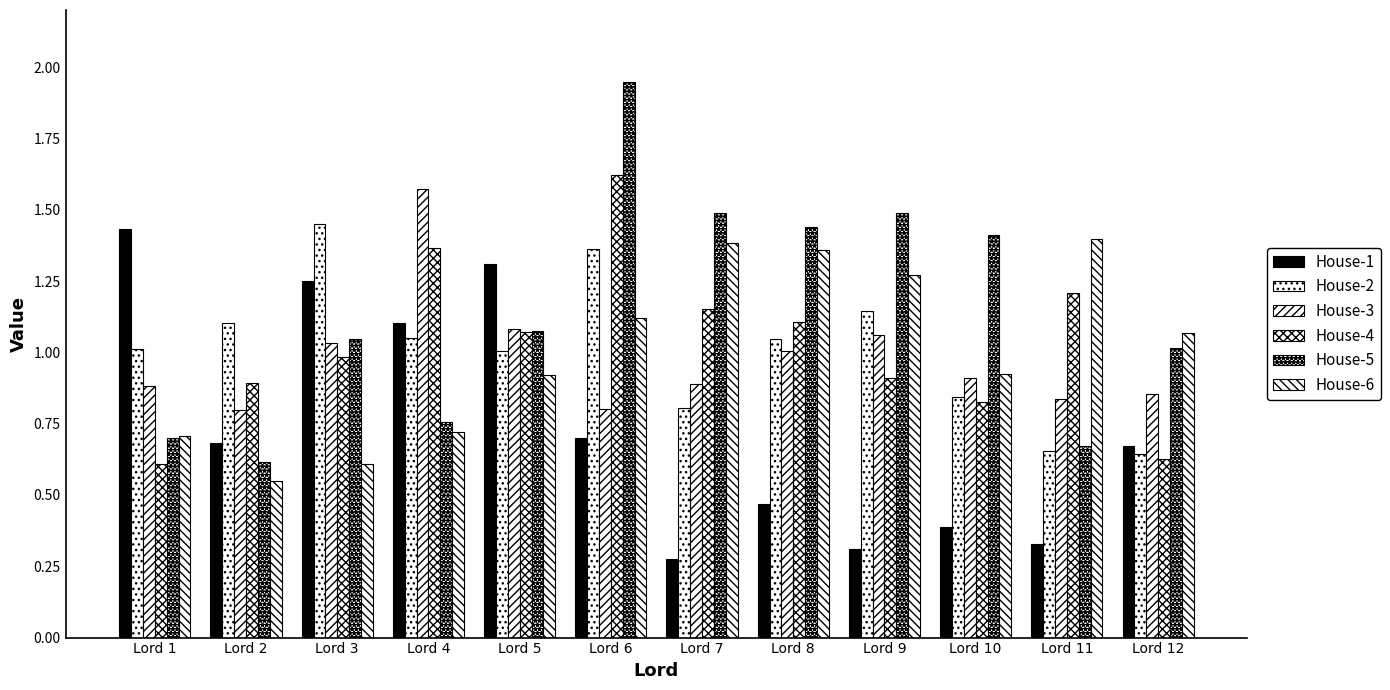

Count the number of categories in the chart.

12